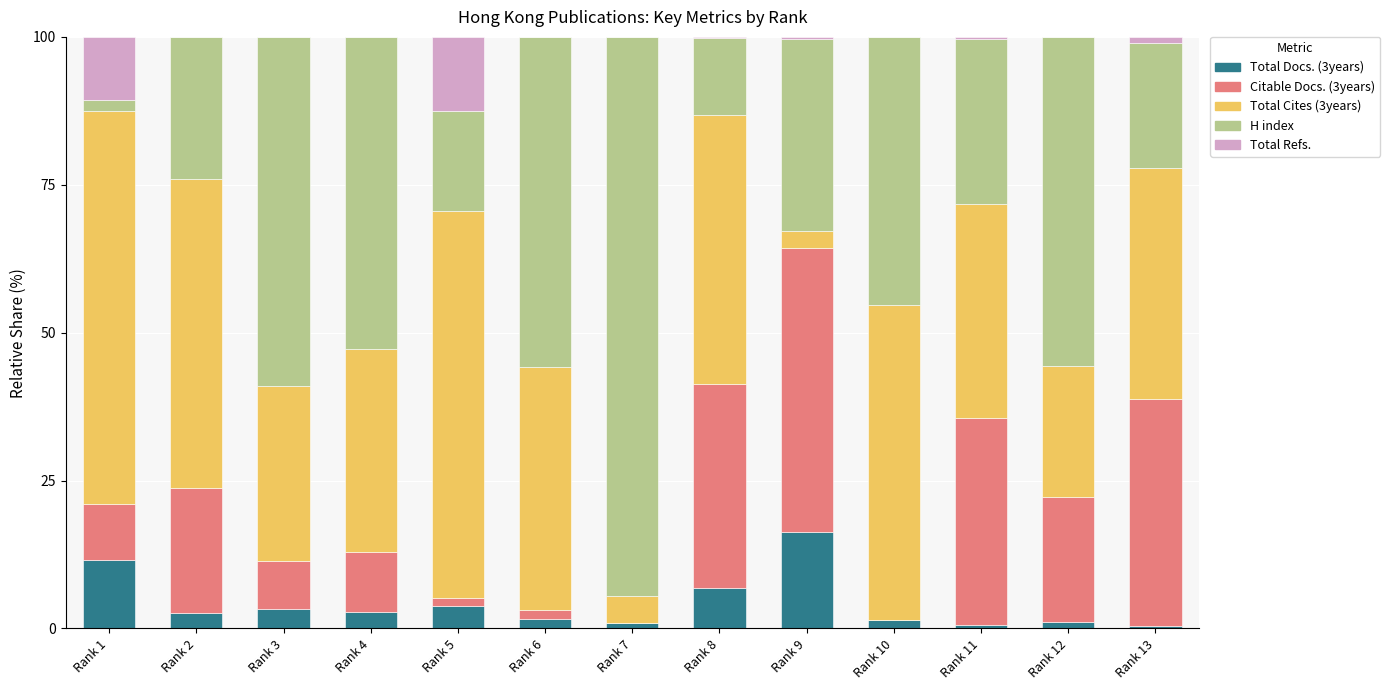

True or false: Total Docs. (3years) has a value of 0.6 at Rank 11.

True